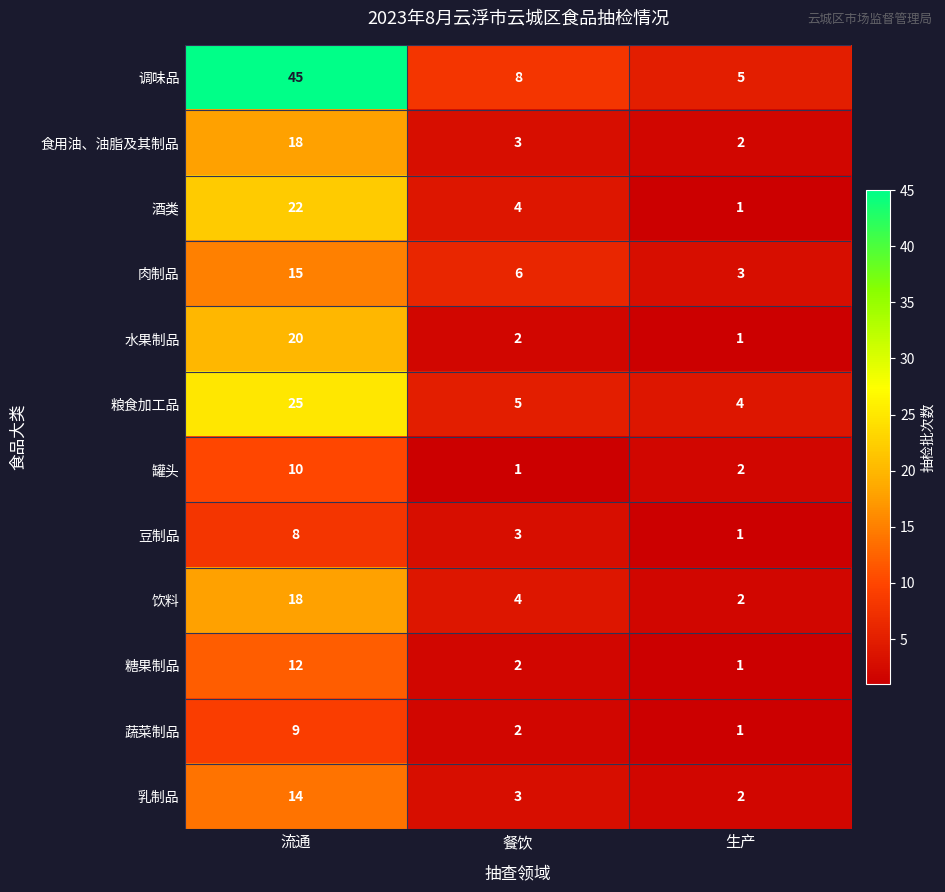

Rank the categories by 调味品 value from lowest to highest.

生产, 餐饮, 流通